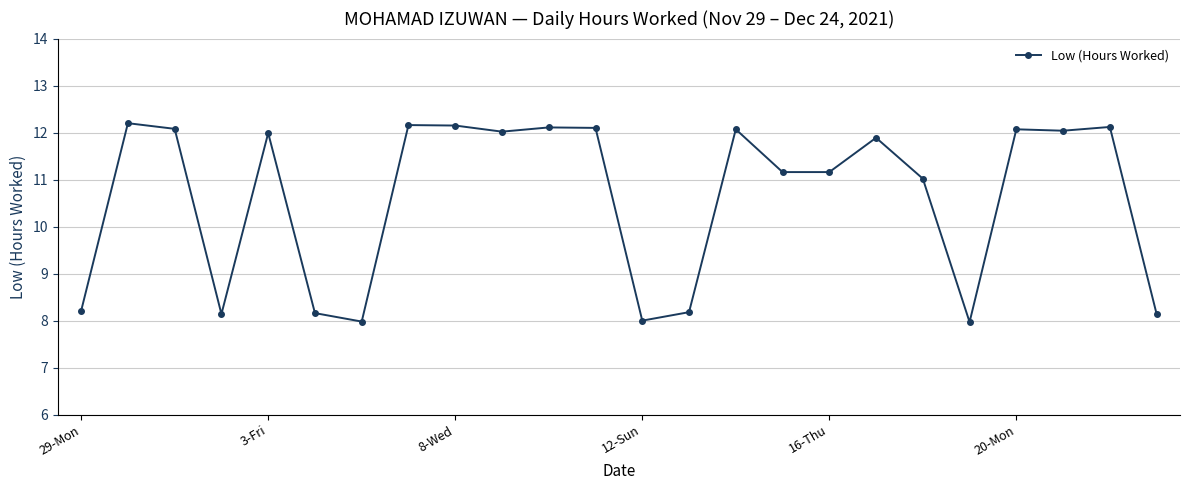

What is the maximum value shown in the chart?

12.2